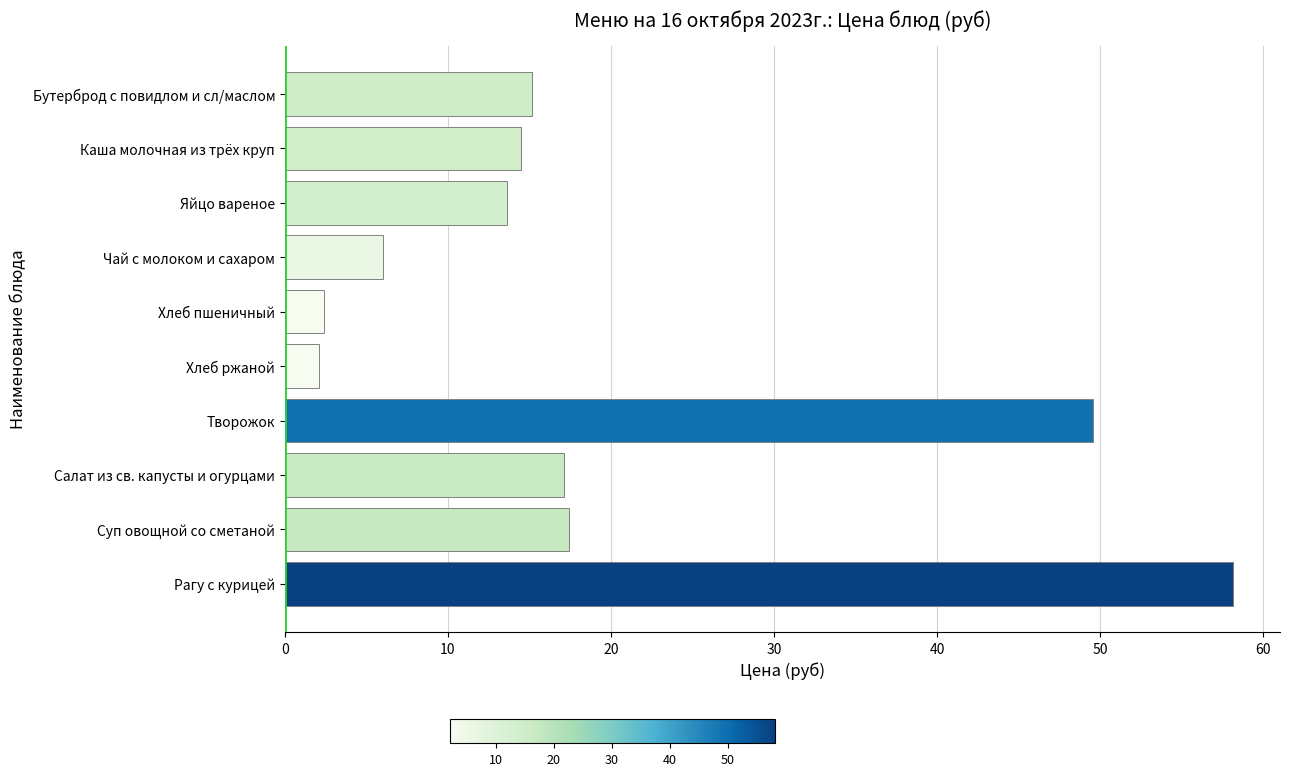

Are the bars horizontal?

Yes